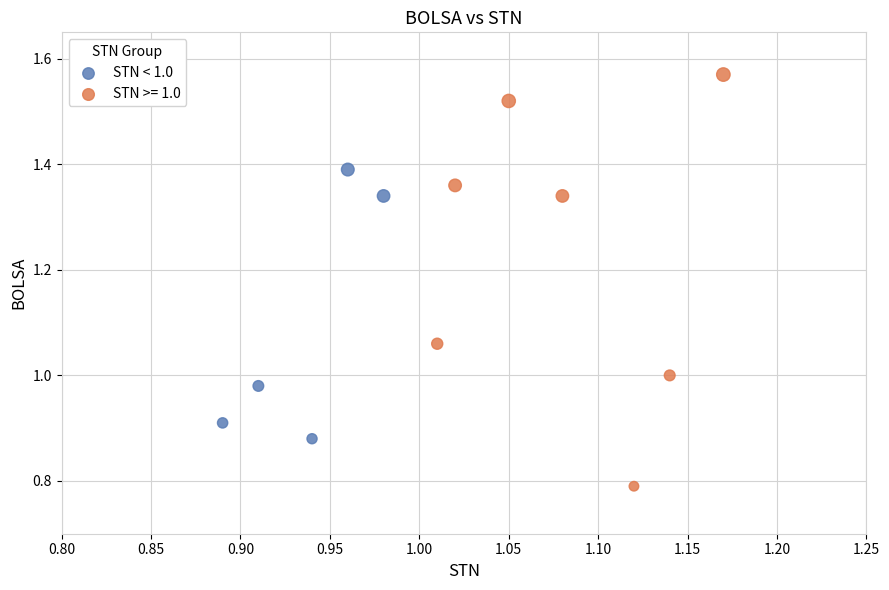

Which series has the largest Y range (max minus min)?

STN >= 1.0